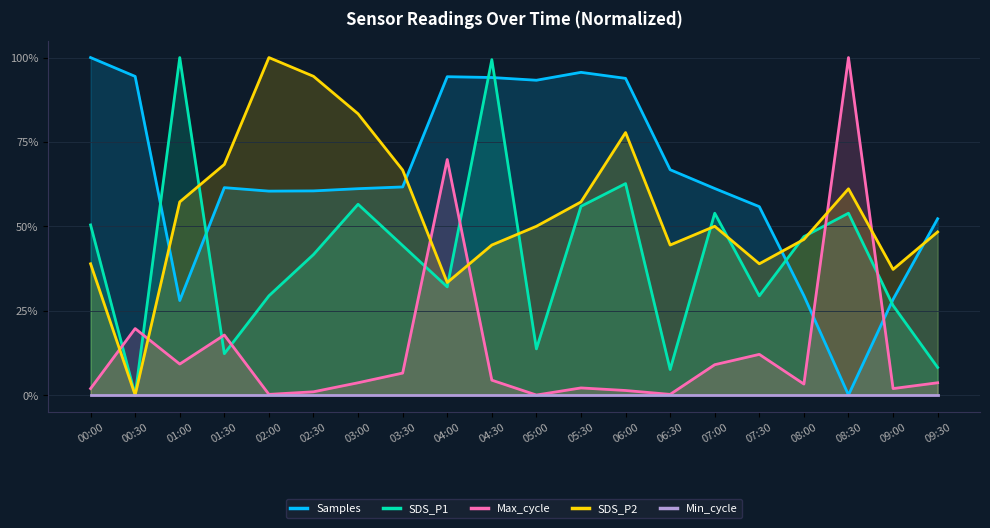

The value of SDS_P1 at 08:00 is 0.5. True or false?

True